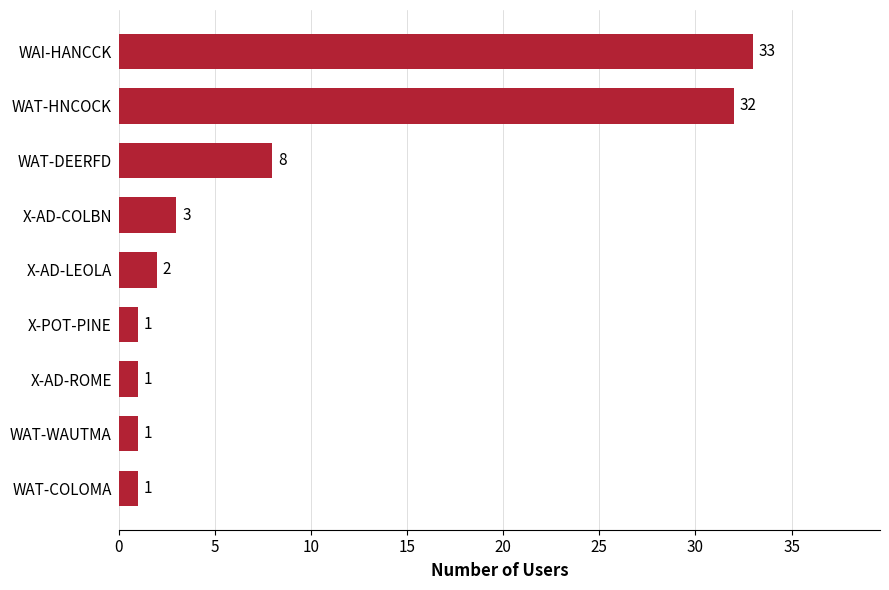

True or false: the data shows 48 at WAT-HNCOCK.

False